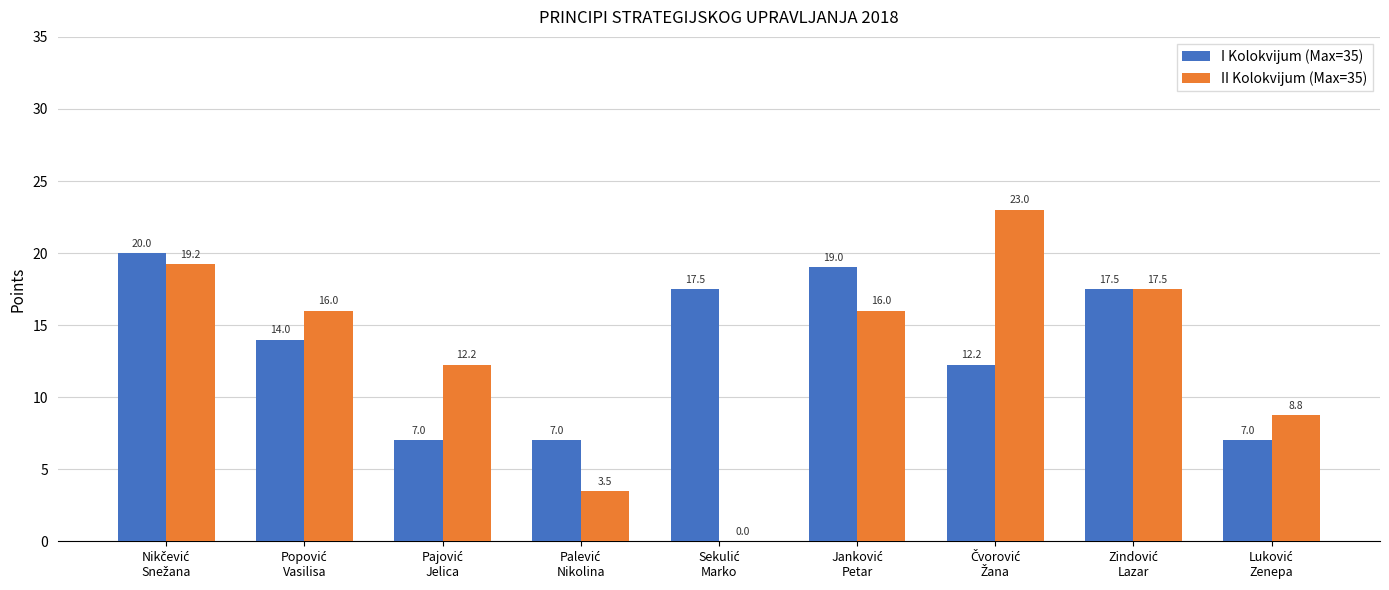

What is the maximum value for I Kolokvijum (Max=35)?

20.0